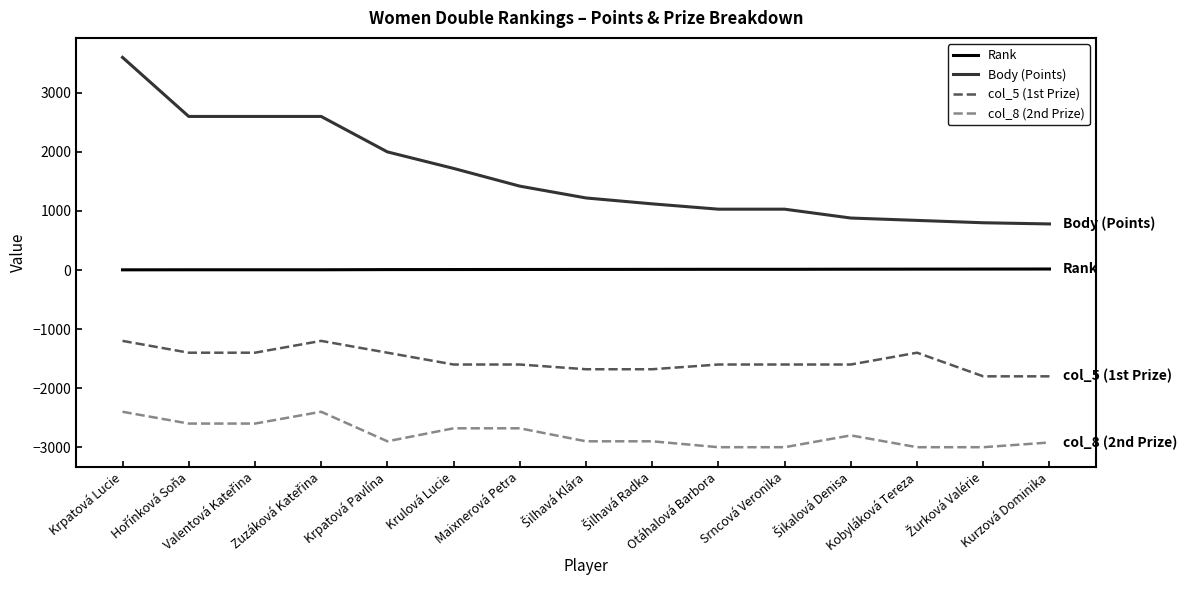

At which category is the sum across all series the highest?

Krpatová Lucie